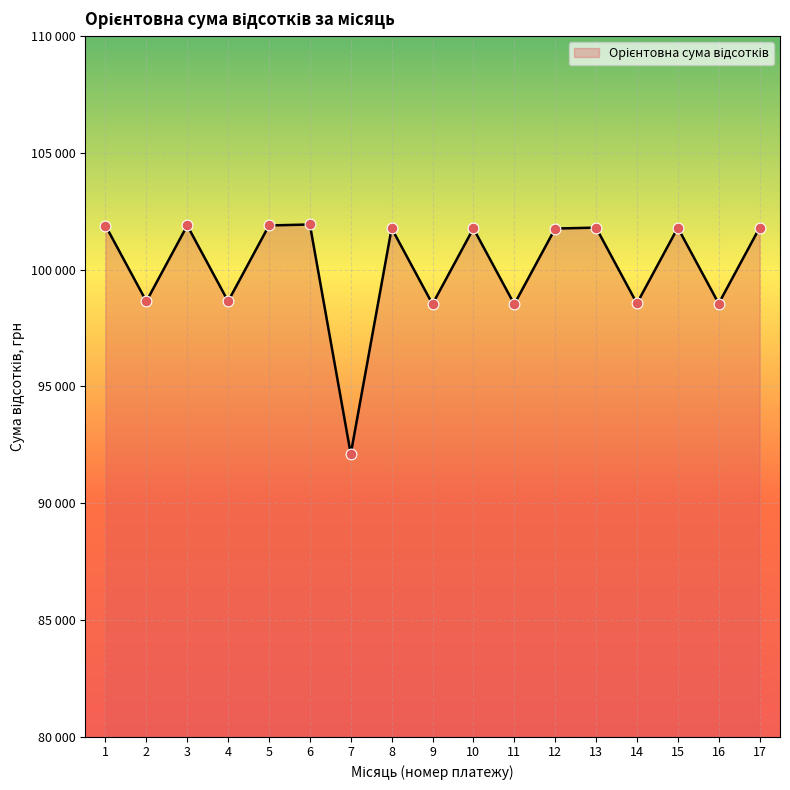

Approximately how many times larger is the value at 14 compared to 9?

1.0